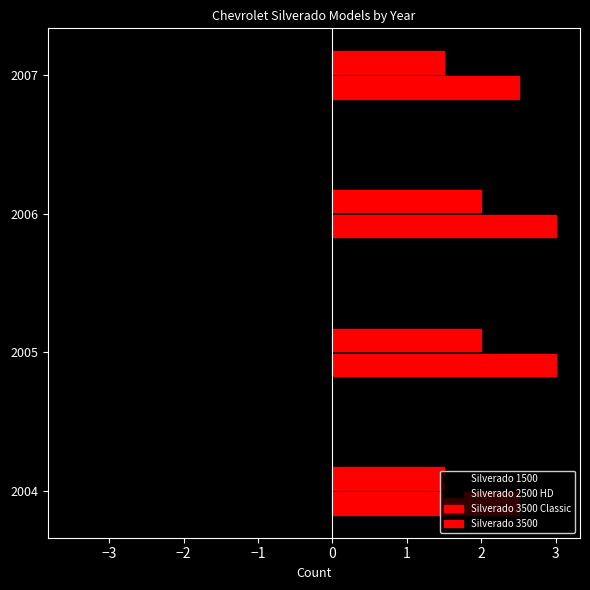

Which series has the widest spread of values?

Silverado 1500